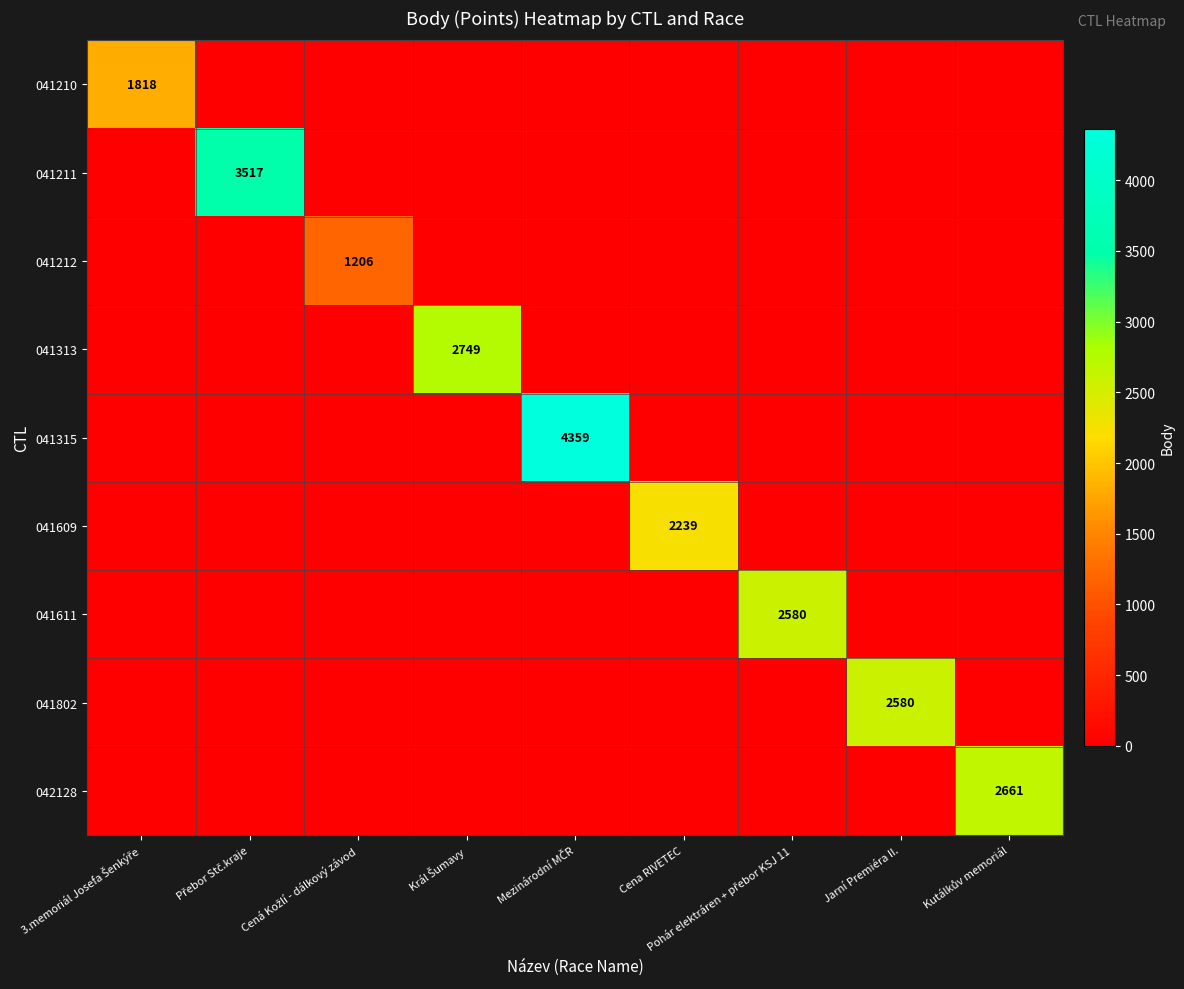

Is it true that 041210 equals 0 at Cená Kožlí - dálkový závod?

True